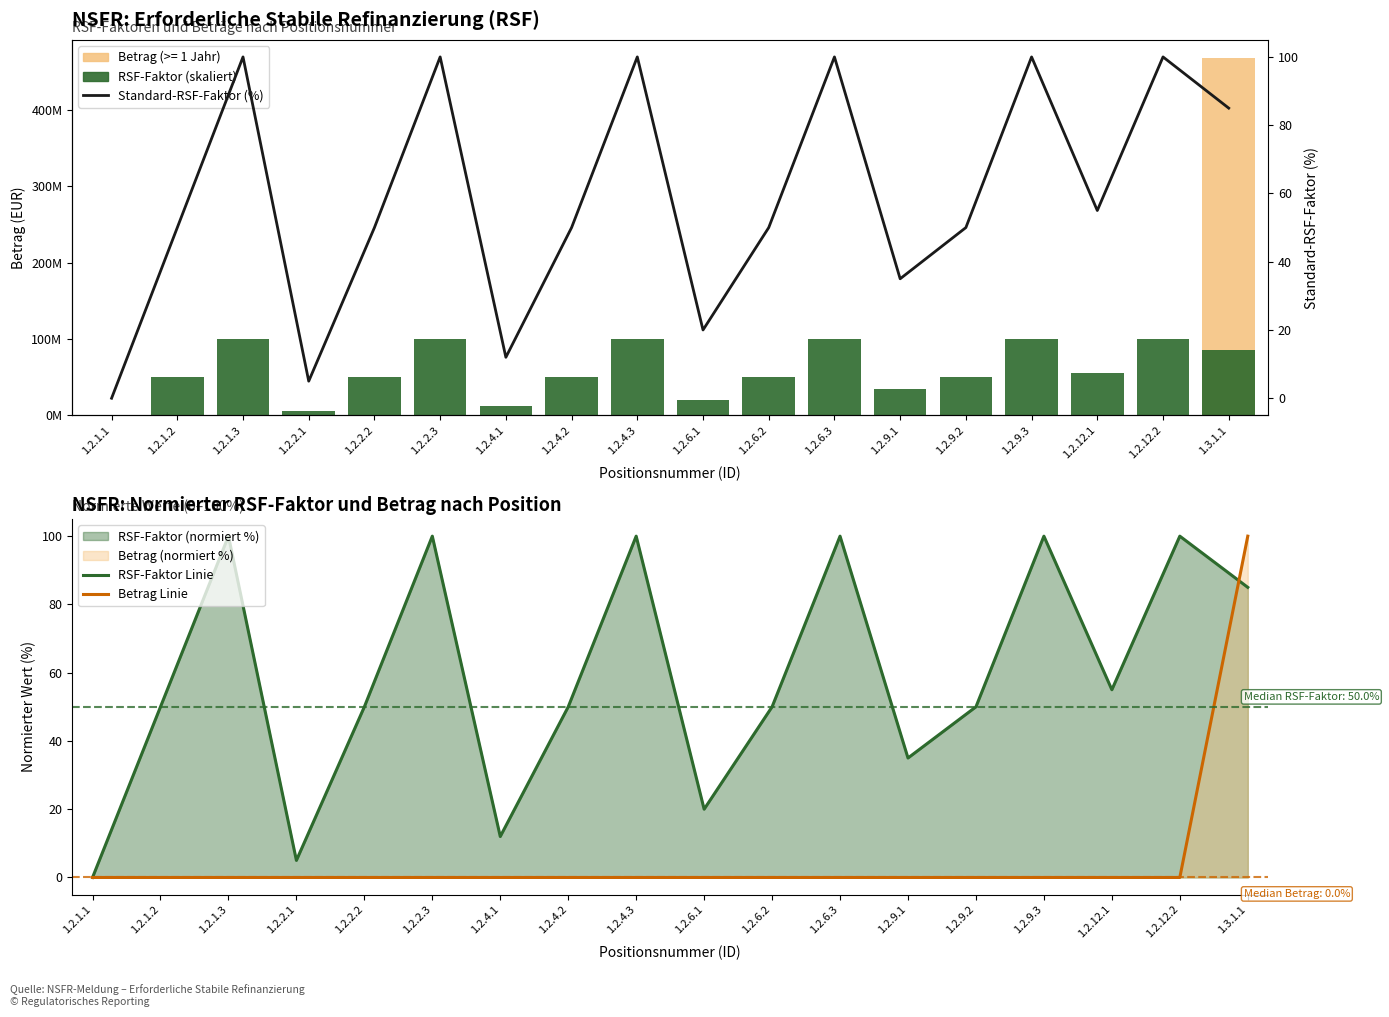

Reading right to left, transcribe all the data shown in this chart.

RSF-Faktor (skaliert, ×1M): 85000000.0	100000000.0	55000000.0	100000000.0	50000000.0	35000000.0	100000000.0	50000000.0	20000000.0	100000000.0	50000000.0	12000000.0	100000000.0	50000000.0	5000000.0	100000000.0	50000000.0	0.0
RSF-Faktor Linie: 85.0	100.0	55.0	100.0	50.0	35.0	100.0	50.0	20.0	100.0	50.0	12.0	100.0	50.0	5.0	100.0	50.0	0.0
Betrag Linie: 100.0	0.0	0.0	0.0	0.0	0.0	0.0	0.0	0.0	0.0	0.0	0.0	0.0	0.0	0.0	0.0	0.0	0.0
Standard-RSF-Faktor (%): 85.0	100.0	55.0	100.0	50.0	35.0	100.0	50.0	20.0	100.0	50.0	12.0	100.0	50.0	5.0	100.0	50.0	0.0